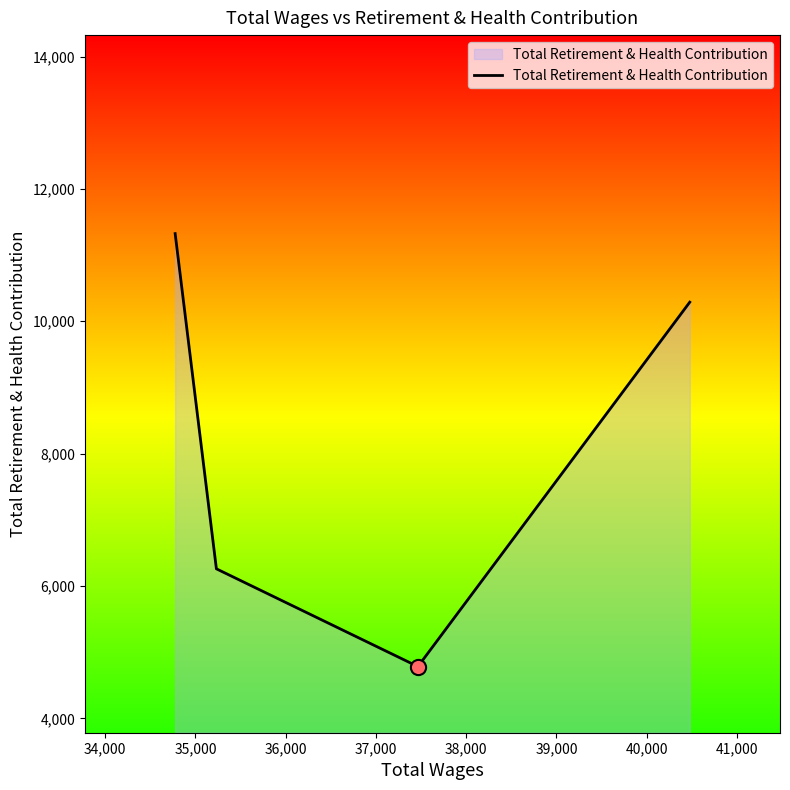

What is the average value?

8164